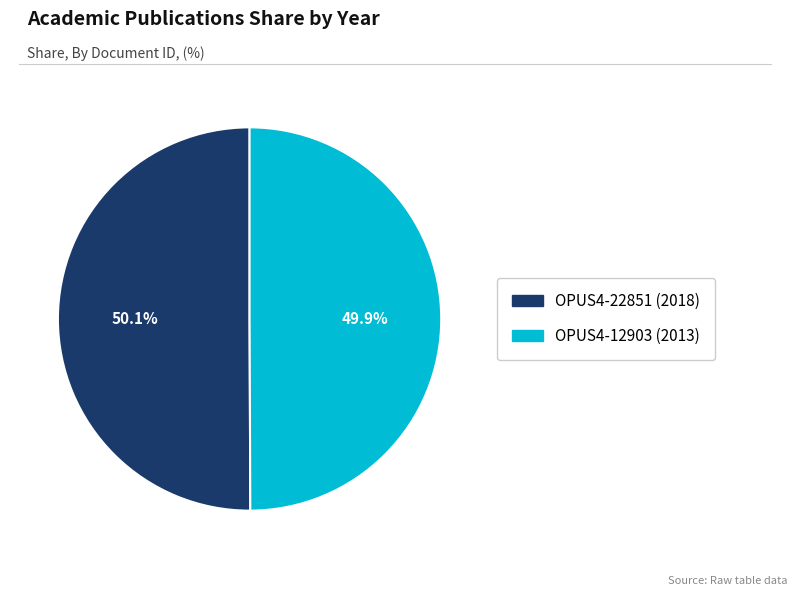

How many slices are in this pie chart?

2